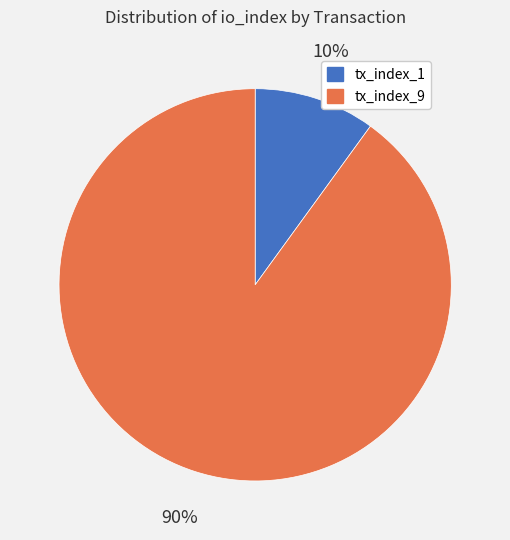

How many slices are in this pie chart?

2